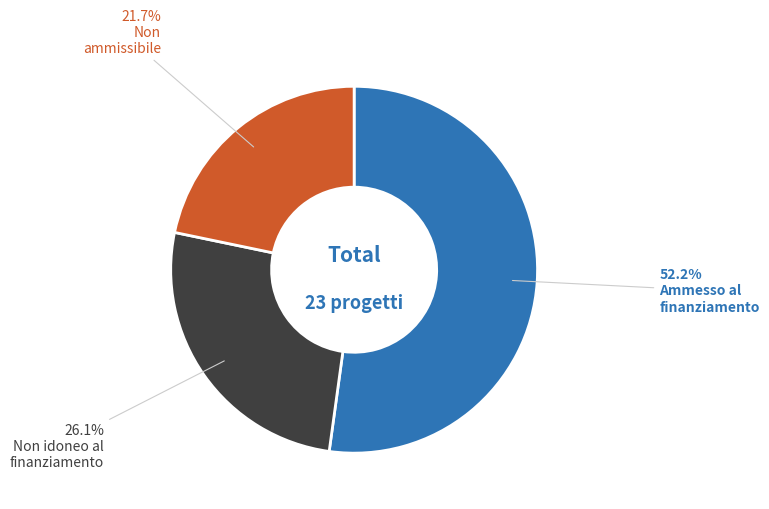

Does any single category account for the majority?

Yes